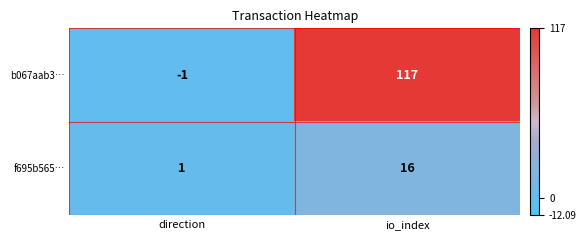

What value does the b067aab3… series have at io_index?

117